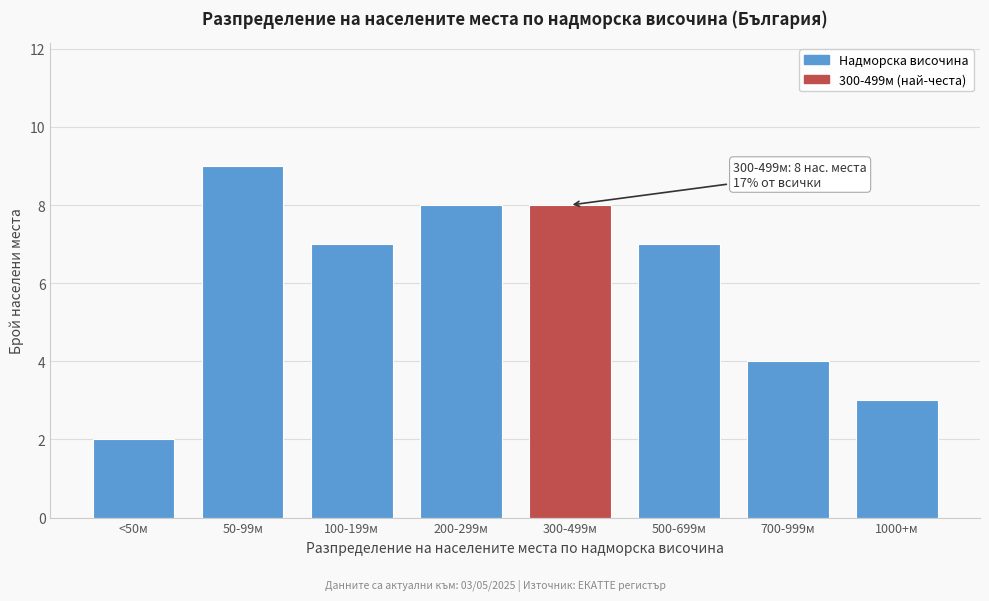

Reading left to right, extract all data points from this chart.

2	9	7	8	8	7	4	3